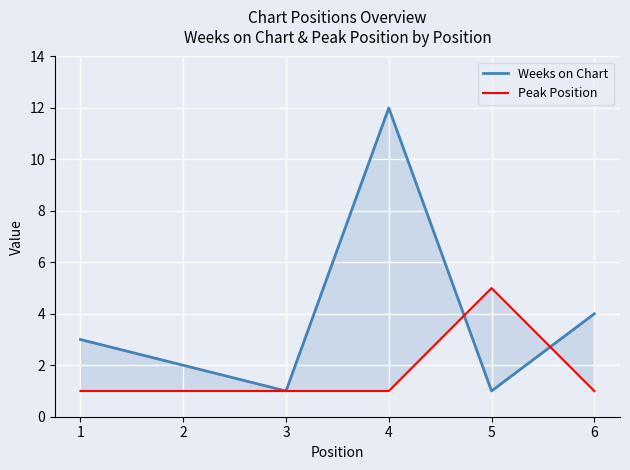

How many lines are shown in the chart?

2